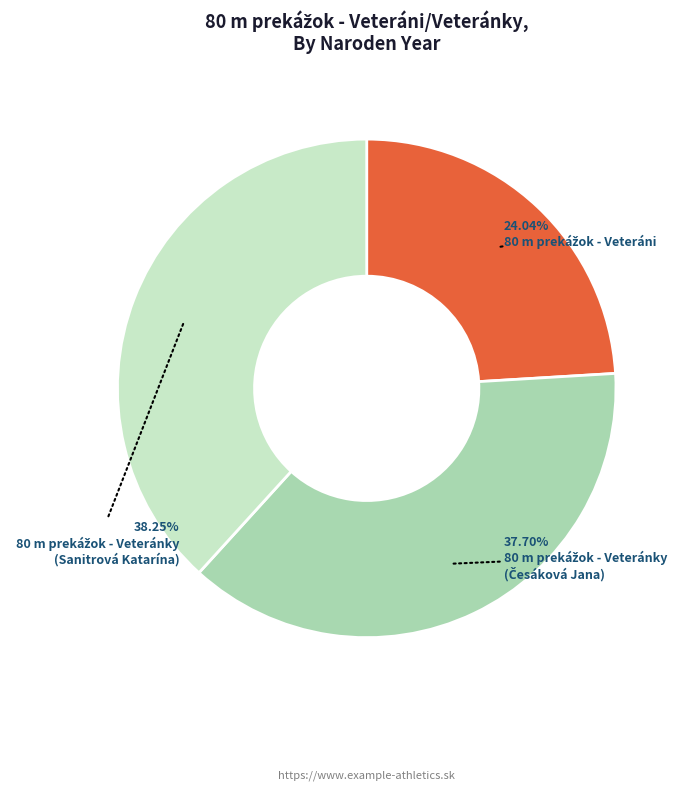

Is there any slice that represents more than half of the pie?

No